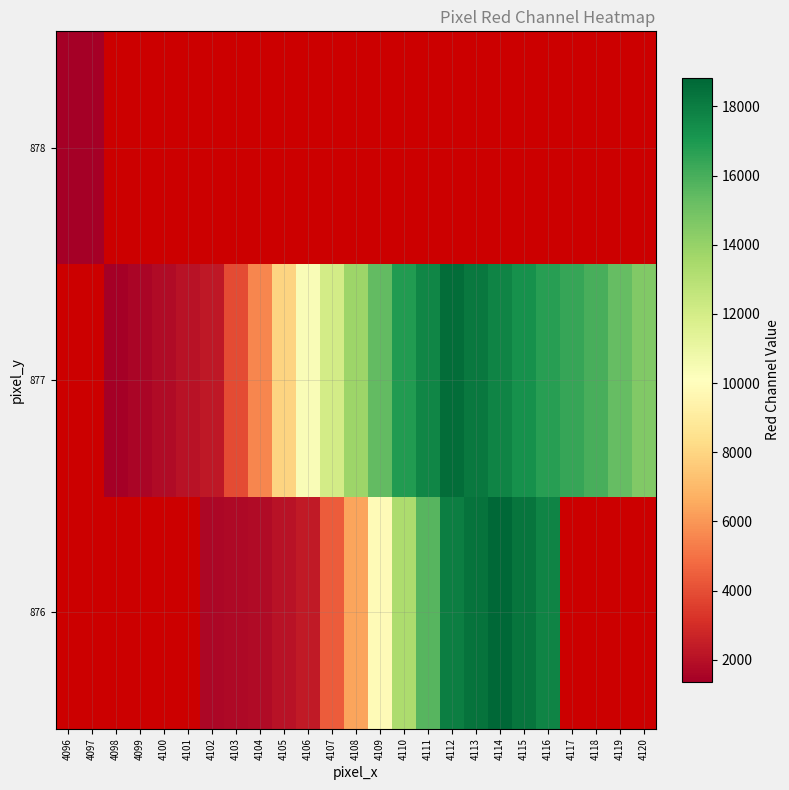

The 876 series shows 2970.9 at 4105. True or false?

False